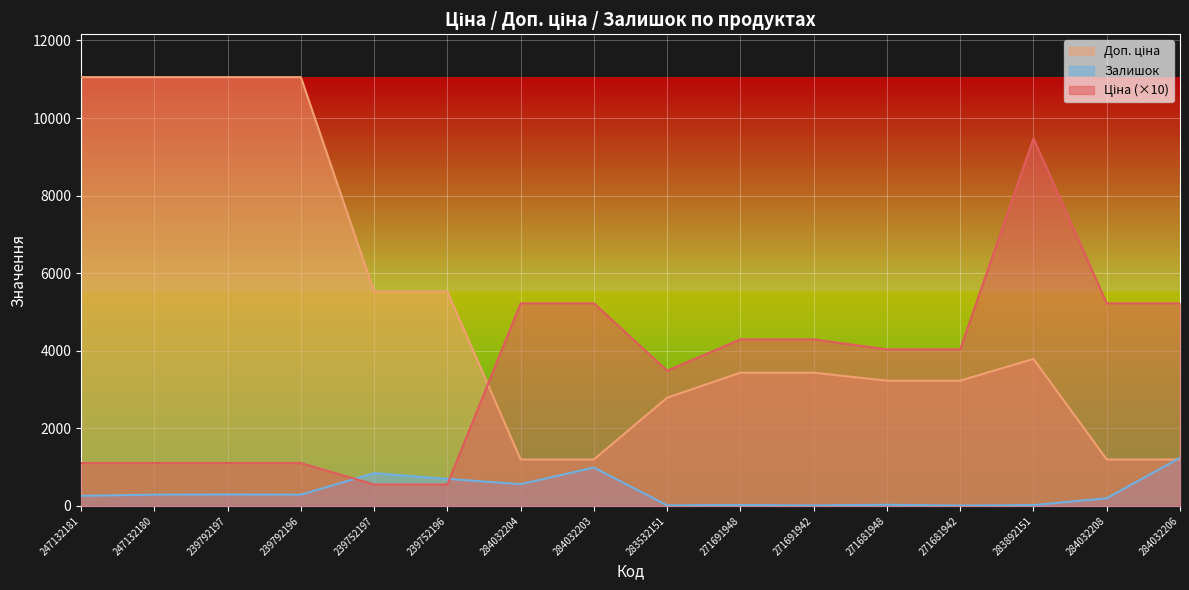

What position from the right is 271681948?

5